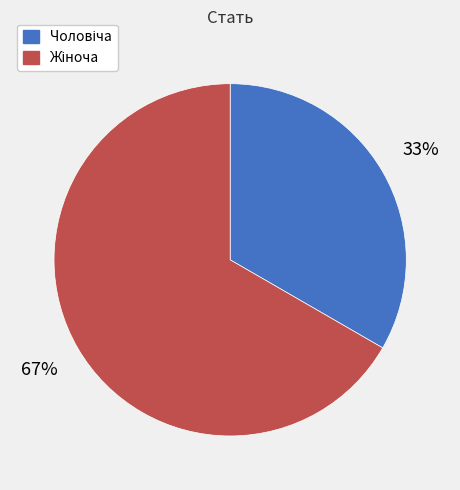

To the nearest percent, what is the average slice percentage?

50%